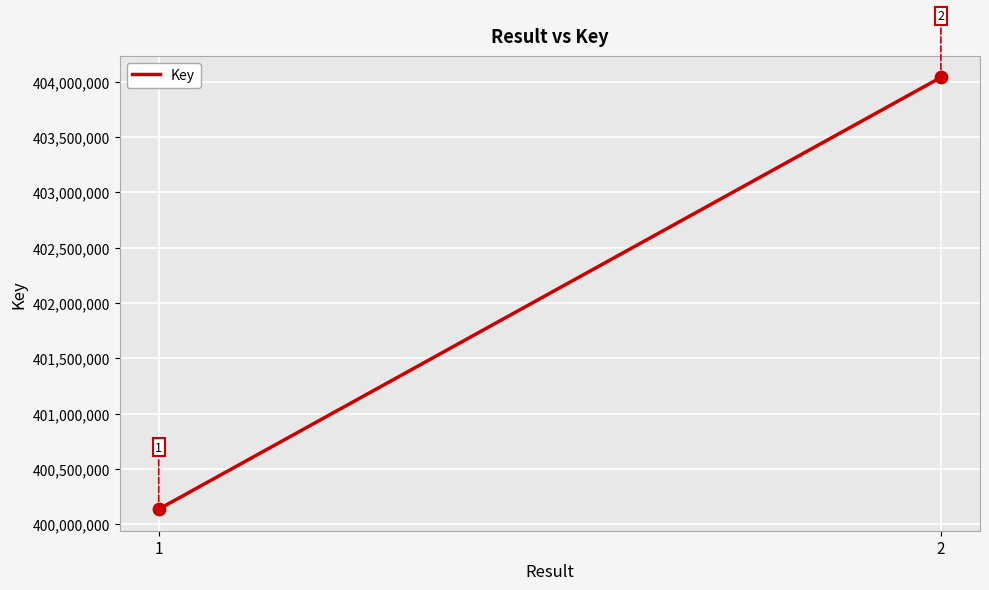

What Y value in the scatter plot is closest to 402087266?

400136691